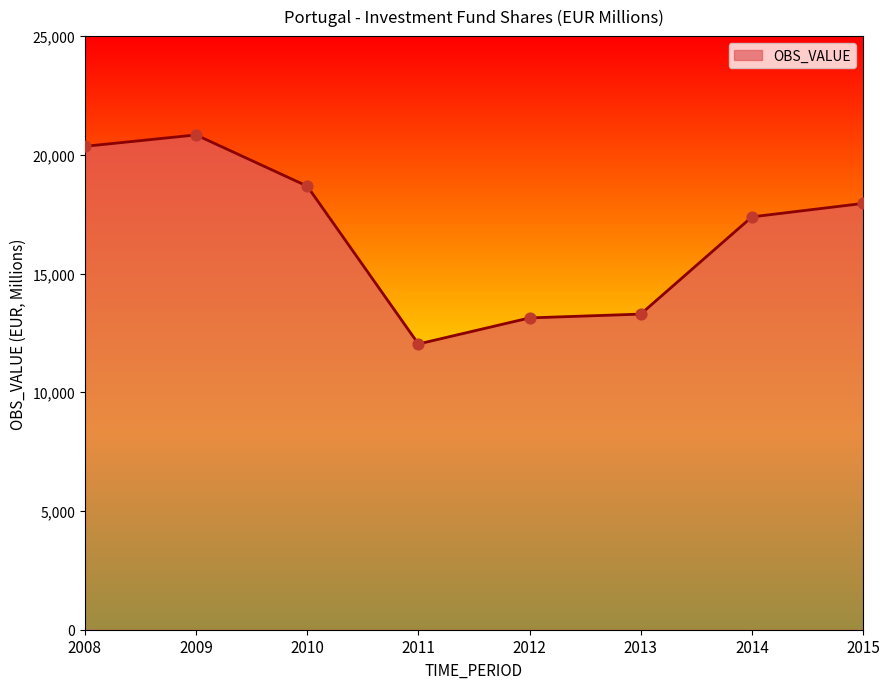

What is the change in value from 2010 to 2013?

-5389